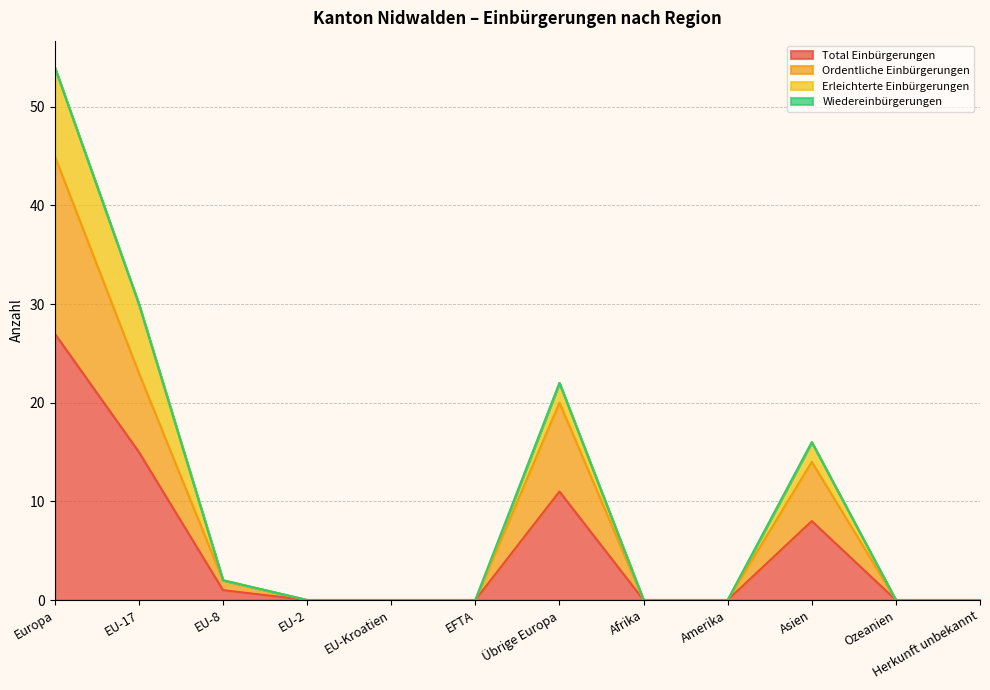

The value of Total Einbürgerungen at Ozeanien is -13. True or false?

False